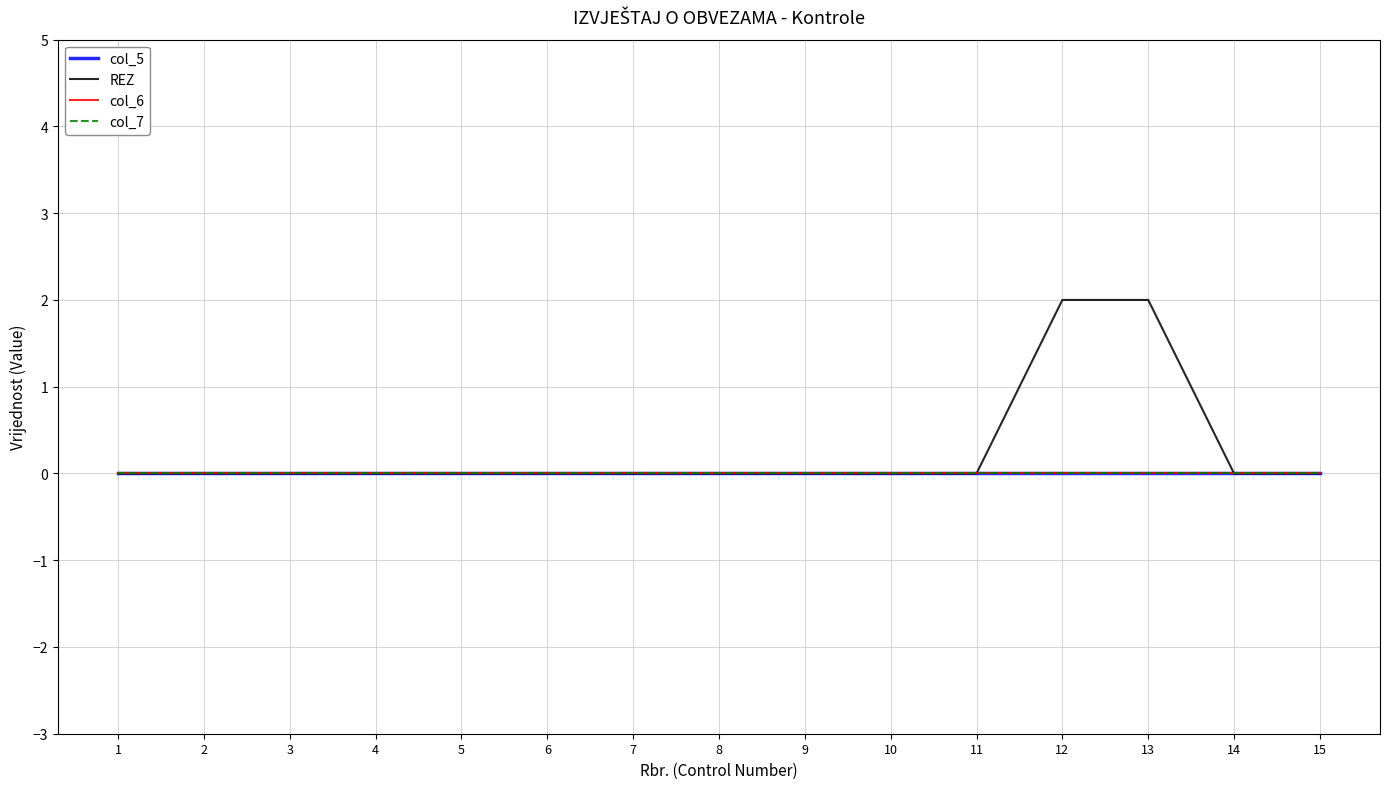

Does the chart display data point markers on the line(s)?

No